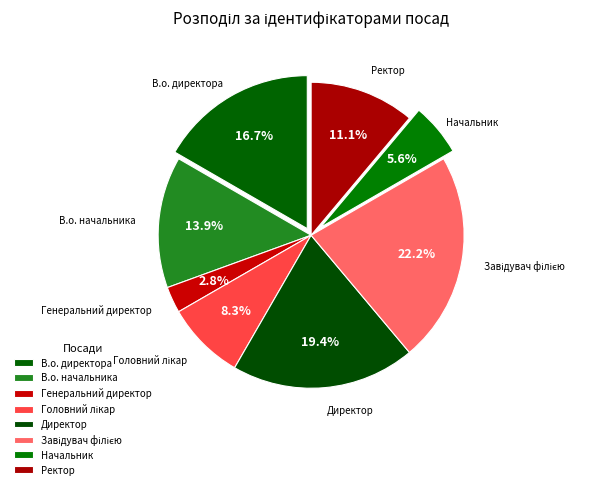

Rank the categories by value from lowest to highest.

Генеральний директор, Начальник, Головний лікар, Ректор, В.о. начальника, В.о. директора, Директор, Завідувач філією